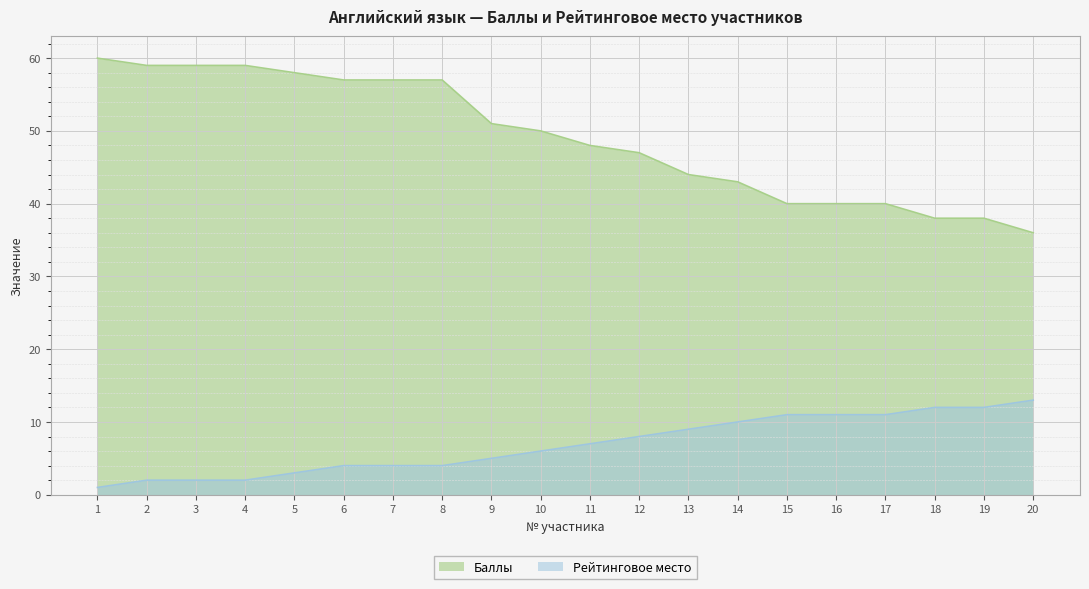

What is the average value of the Баллы series?

49